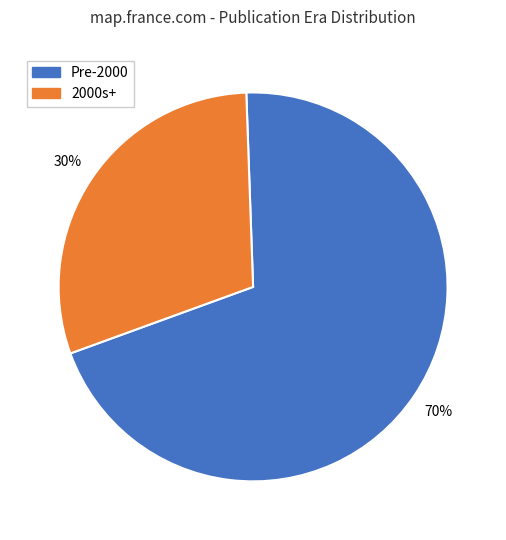

To the nearest percent, what percentage of the pie is Pre-2000?

70%